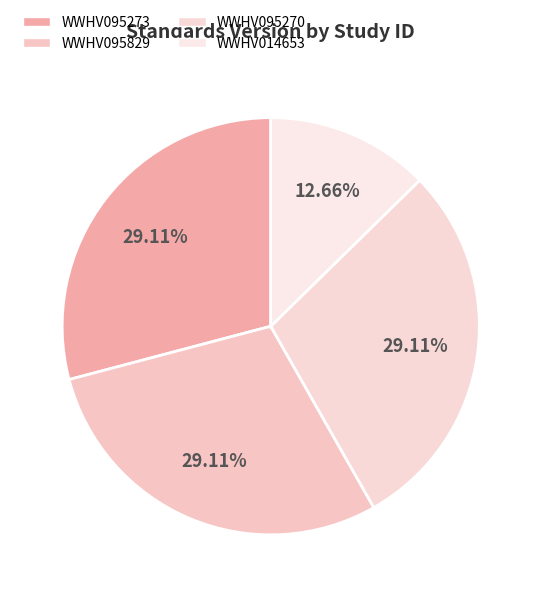

Is it true that WWHV014653 is 21% of the pie?

False